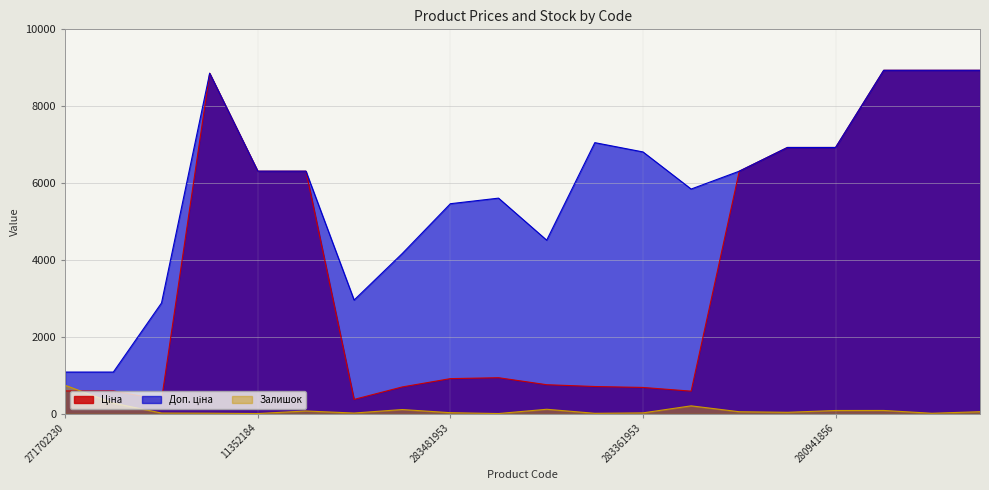

What is the label of the 5th point from the left?

11352184